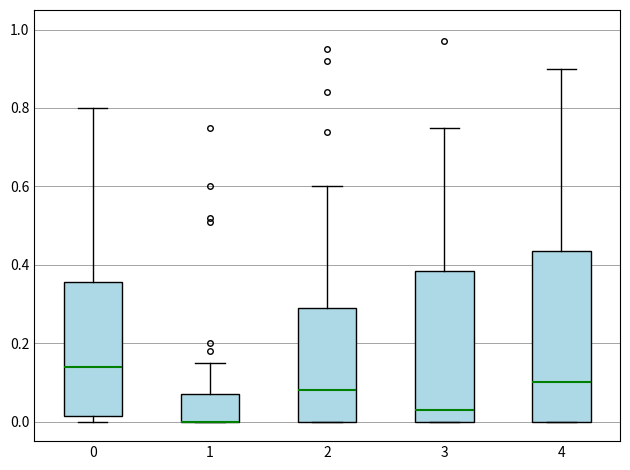

Reading left to right, read every box against the y-axis: the position of its median line, the range the box covers, and the ends of its whiskers. The values are not printed on the chart, so give them approximately, as read against the axis.

0: median 0.14, box 0.02 to 0.36, whiskers 0.00 to 0.80
1: median 0.00 (drawn on the box's lower edge), box 0.00 to 0.08, whiskers 0.00 to 0.16
2: median 0.08, box 0.00 to 0.30, whiskers 0.00 to 0.60
3: median 0.04, box 0.00 to 0.38, whiskers 0.00 to 0.76
4: median 0.10, box 0.00 to 0.44, whiskers 0.00 to 0.90